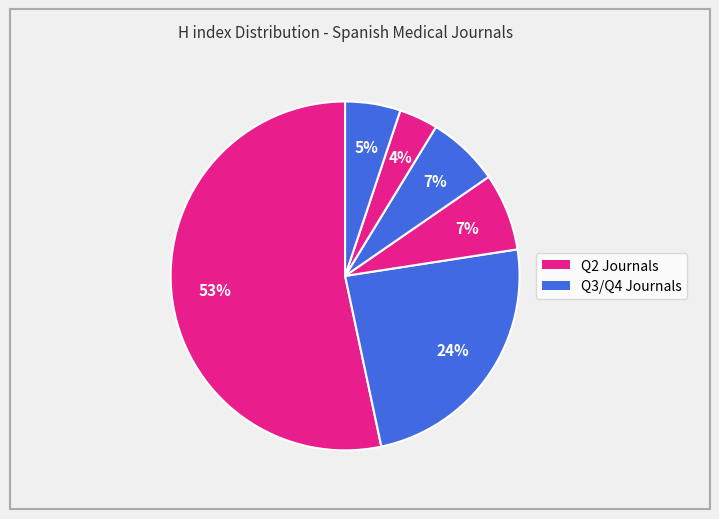

How many slices are in this pie chart?

6